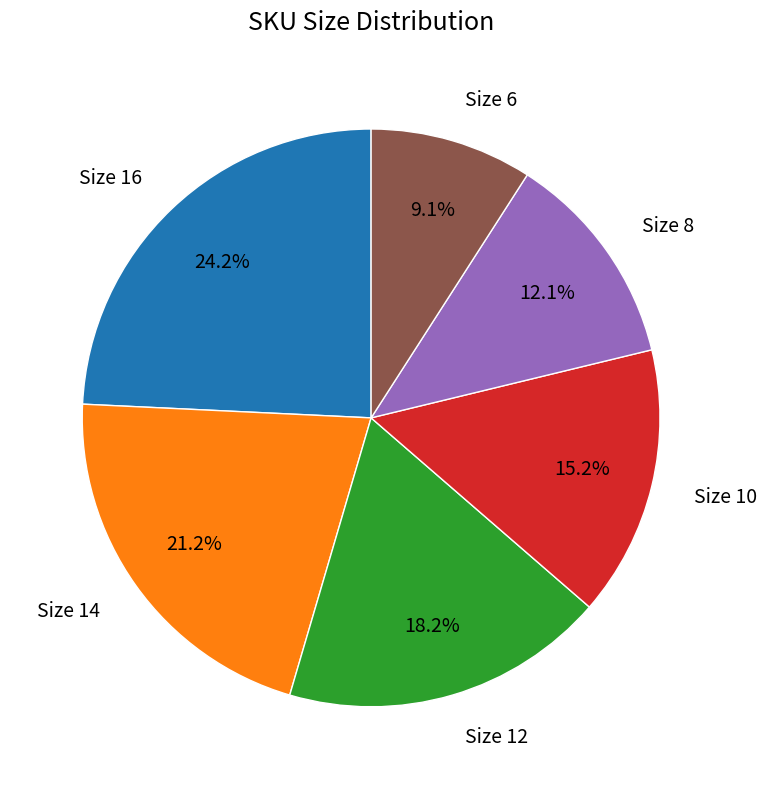

Do Size 6 and Size 10 together represent more than half of the pie?

No